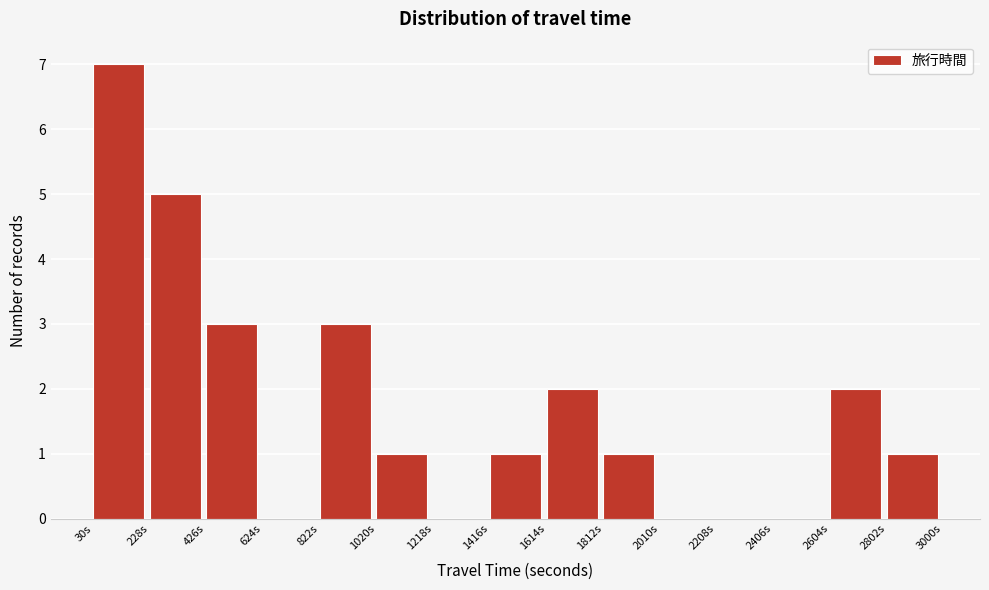

How tall is the bar that spans 1416 to 1614 on the x-axis? Neither the bar edges nor the heights are printed on the chart, so give them approximately, as read against the axes.

1